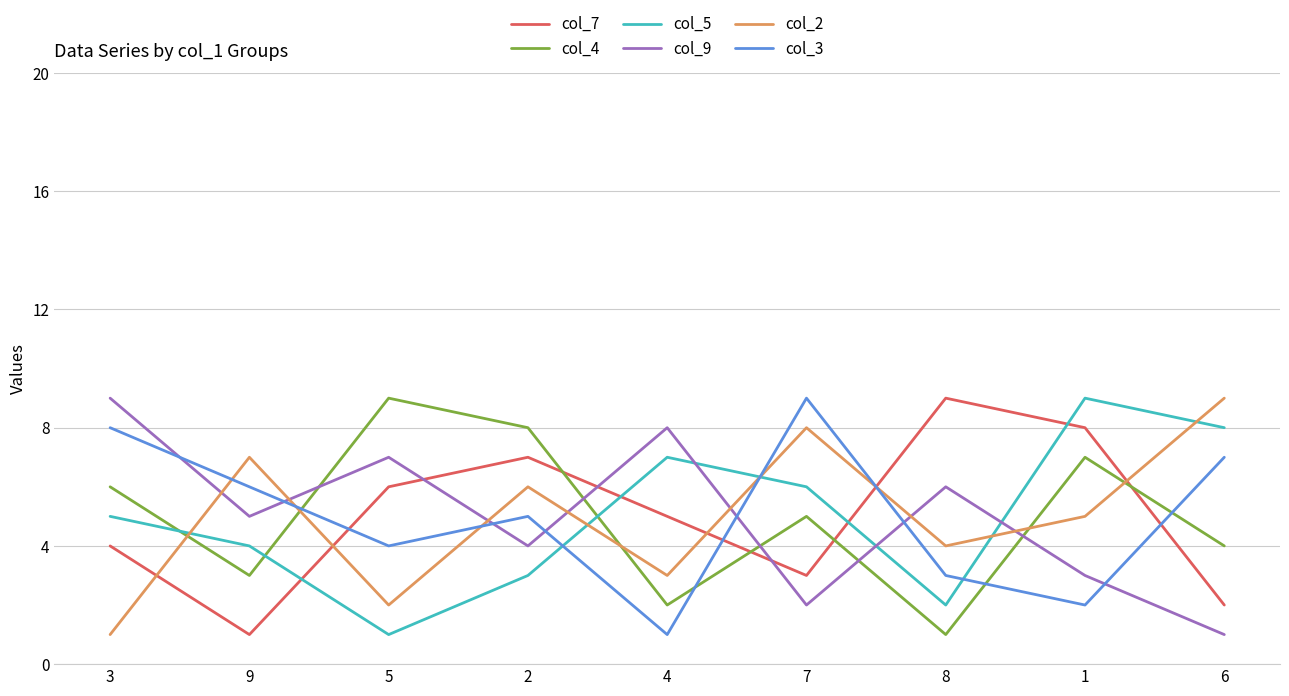

Reading left to right, transcribe all the data shown in this chart.

col_7: 3=4	9=1	5=6	2=7	4=5	7=3	8=9	1=8	6=2
col_4: 3=6	9=3	5=9	2=8	4=2	7=5	8=1	1=7	6=4
col_5: 3=5	9=4	5=1	2=3	4=7	7=6	8=2	1=9	6=8
col_9: 3=9	9=5	5=7	2=4	4=8	7=2	8=6	1=3	6=1
col_2: 3=1	9=7	5=2	2=6	4=3	7=8	8=4	1=5	6=9
col_3: 3=8	9=6	5=4	2=5	4=1	7=9	8=3	1=2	6=7